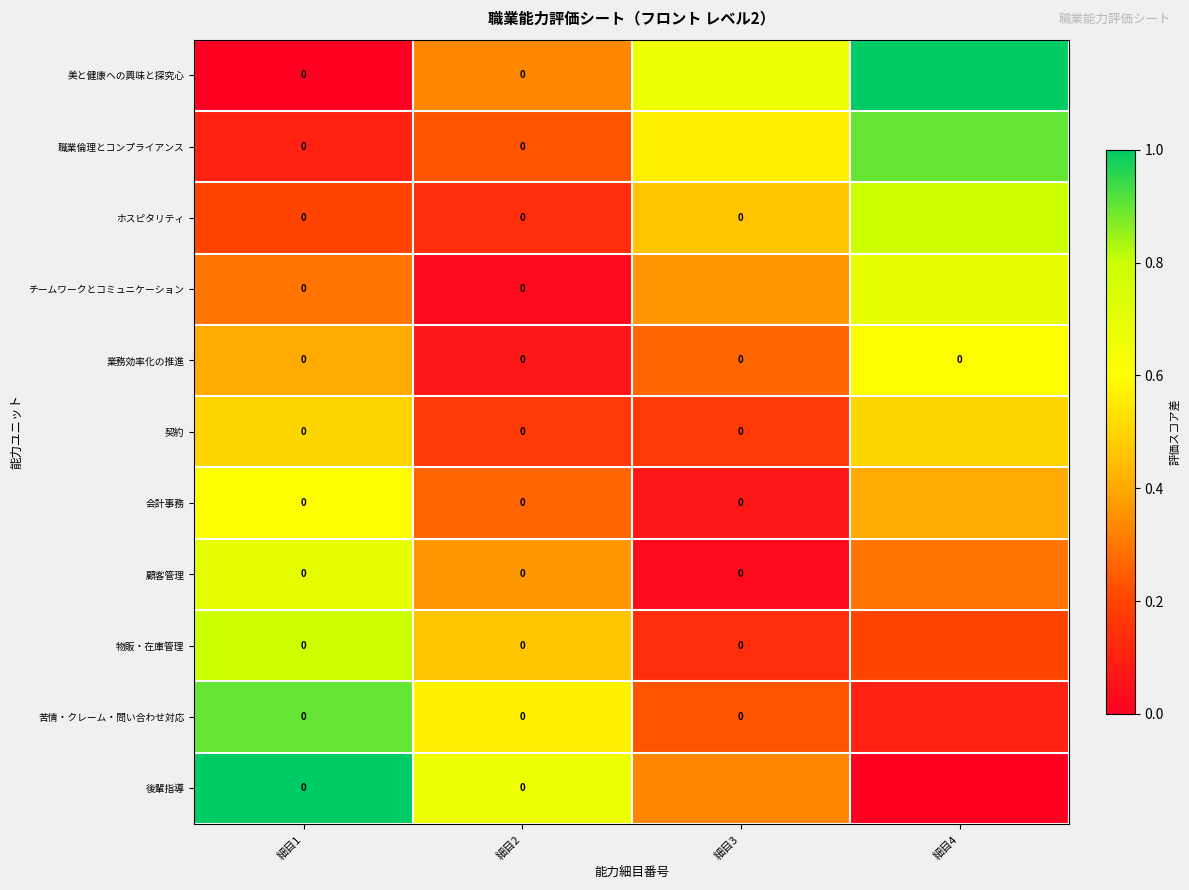

Which series has the largest total across all categories?

美と健康への興味と探究心